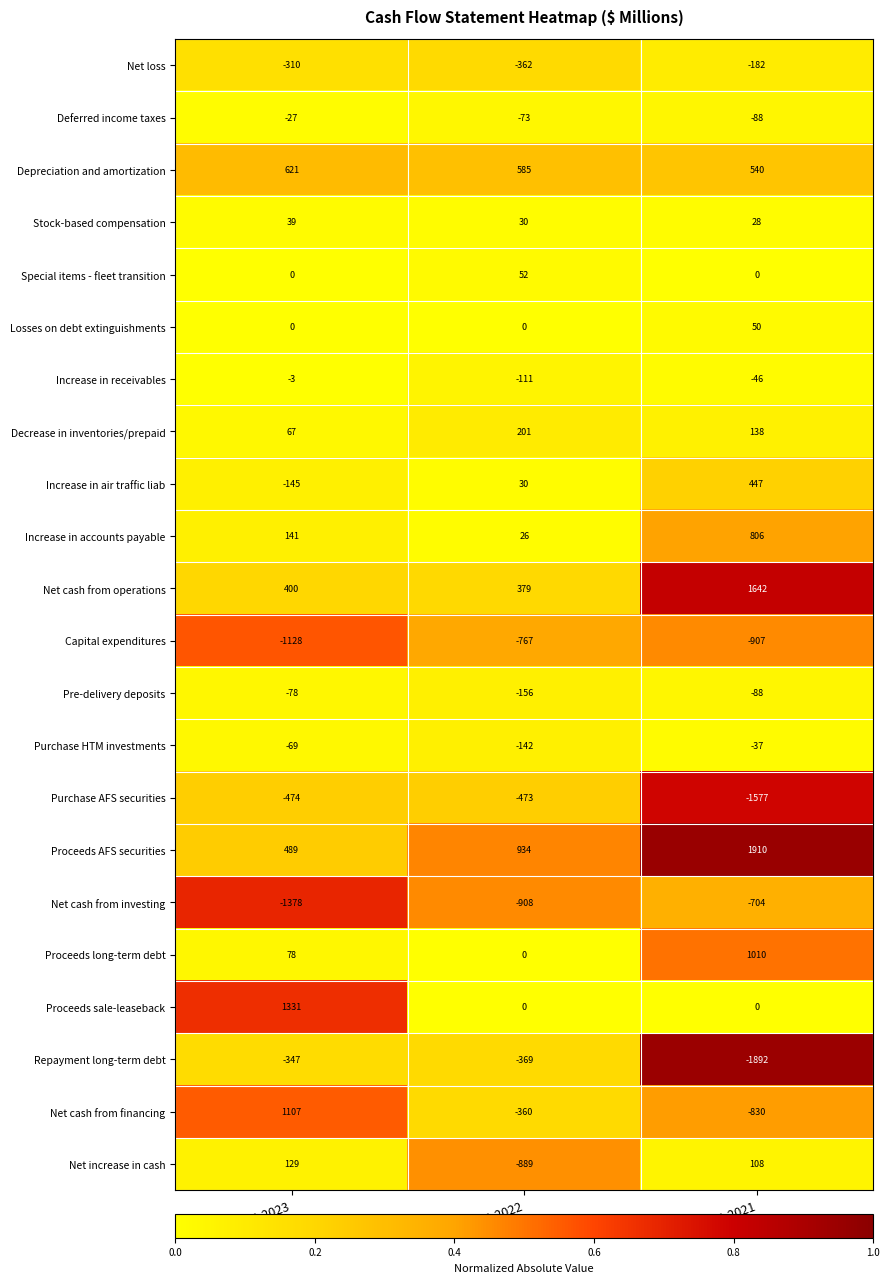

At which label is Net cash from investing closest to -1041?

Dec 31 2022